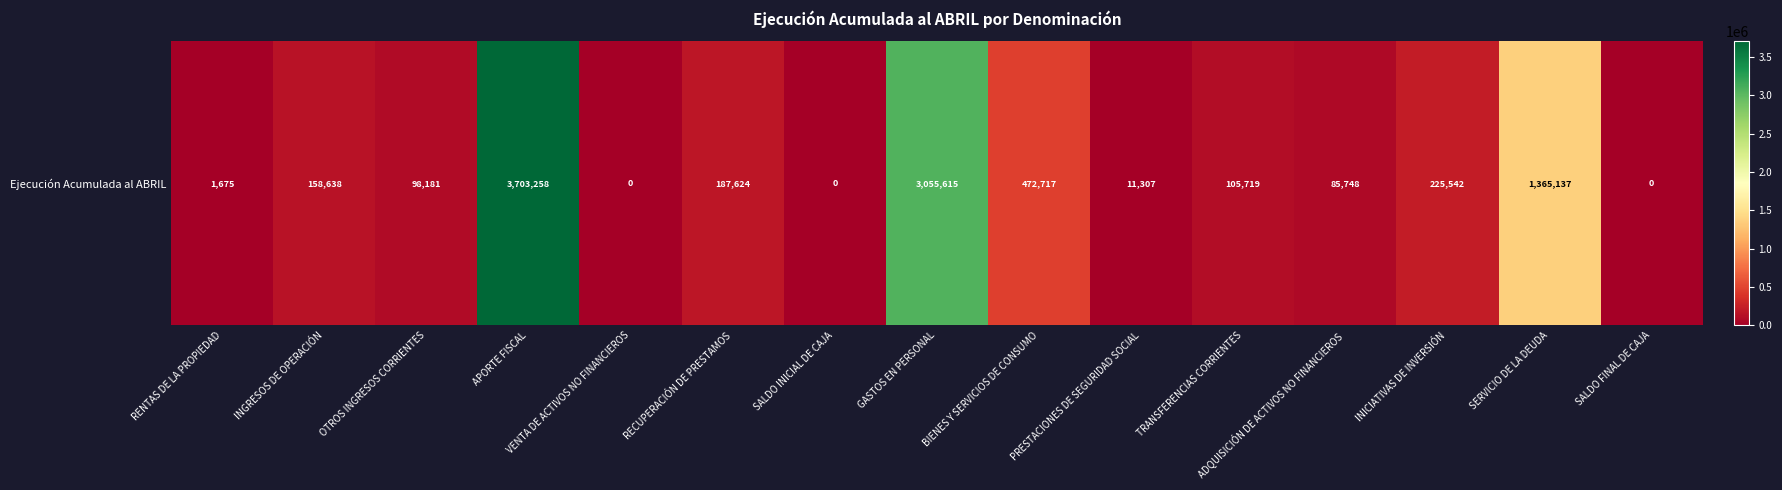

What is the difference between the maximum and minimum values?

3703258